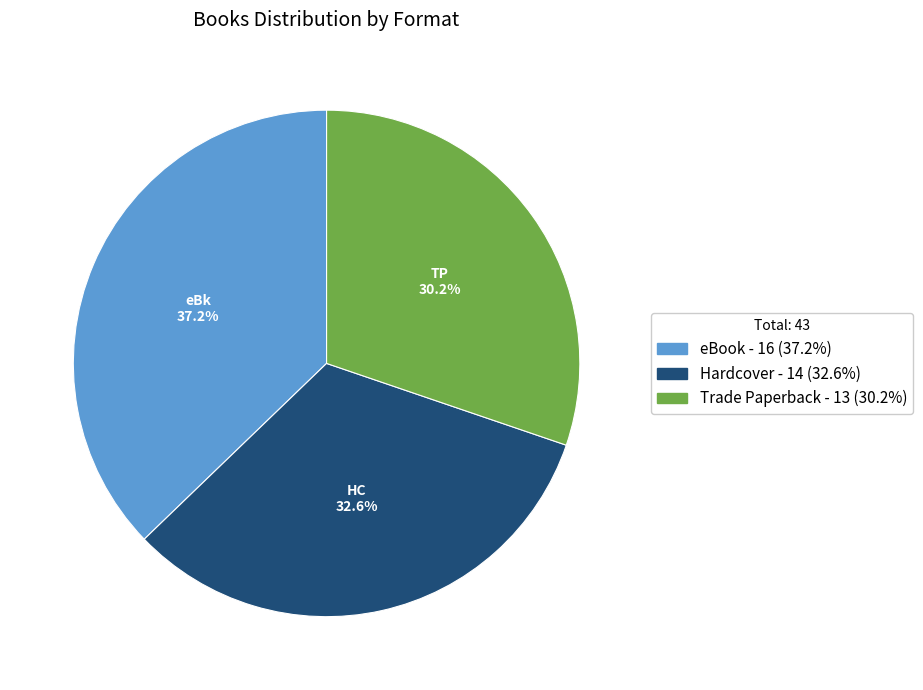

The eBook slice represents 50% of the pie. True or false?

False